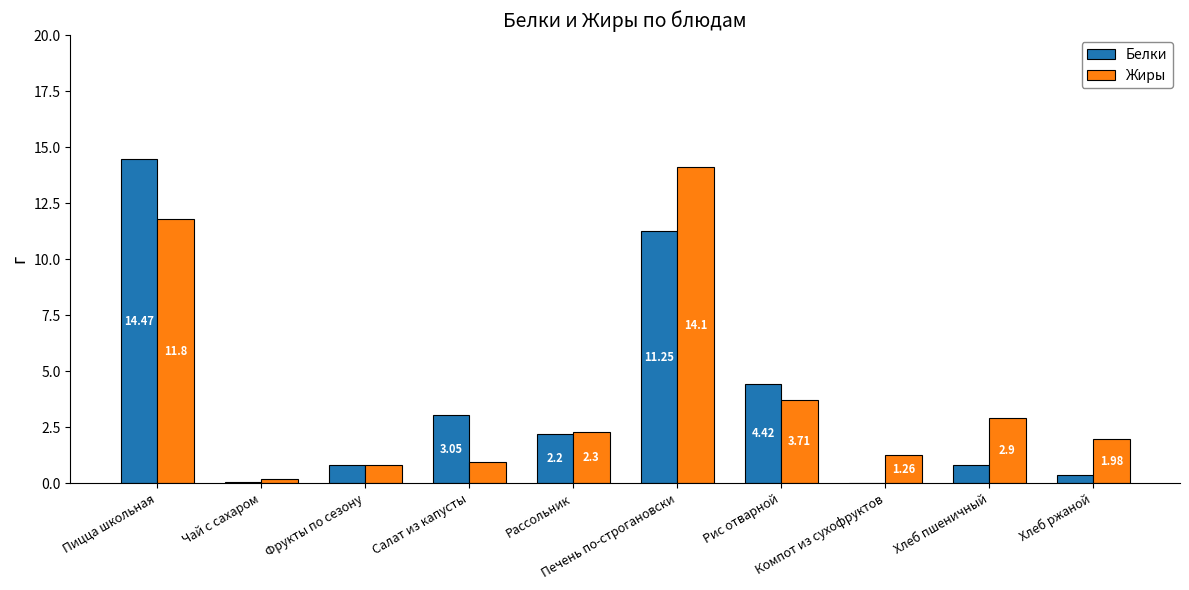

What is the average value of the Жиры series?

4.0